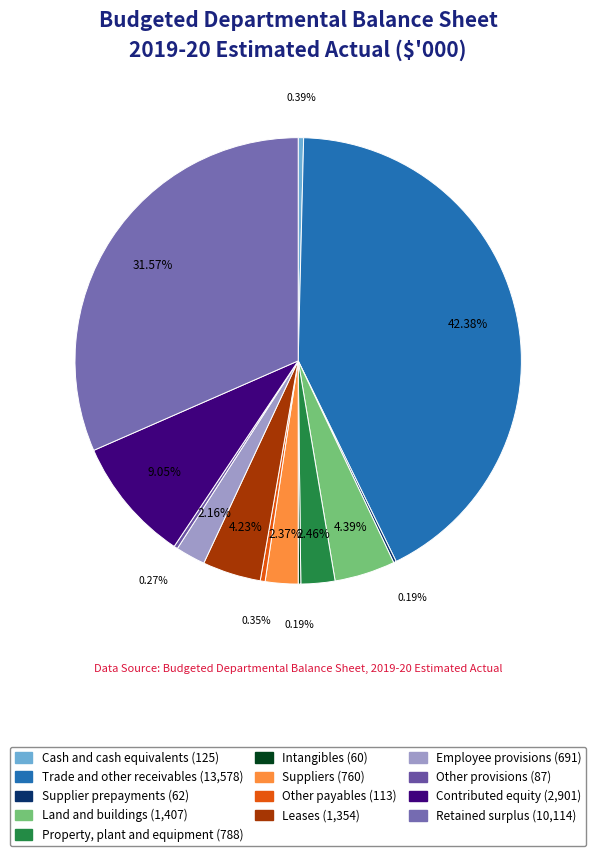

Do Land and buildings and Other provisions together represent more than half of the pie?

No